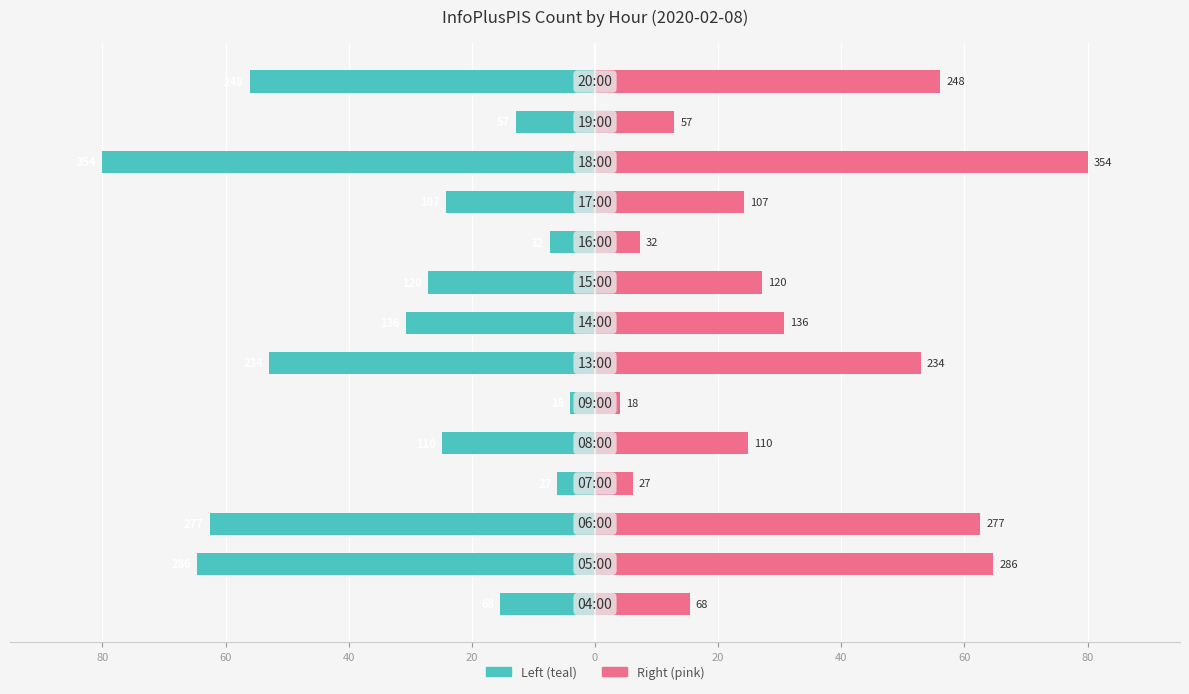

What is the maximum value for InfoPlusPIS (left)?

-4.1